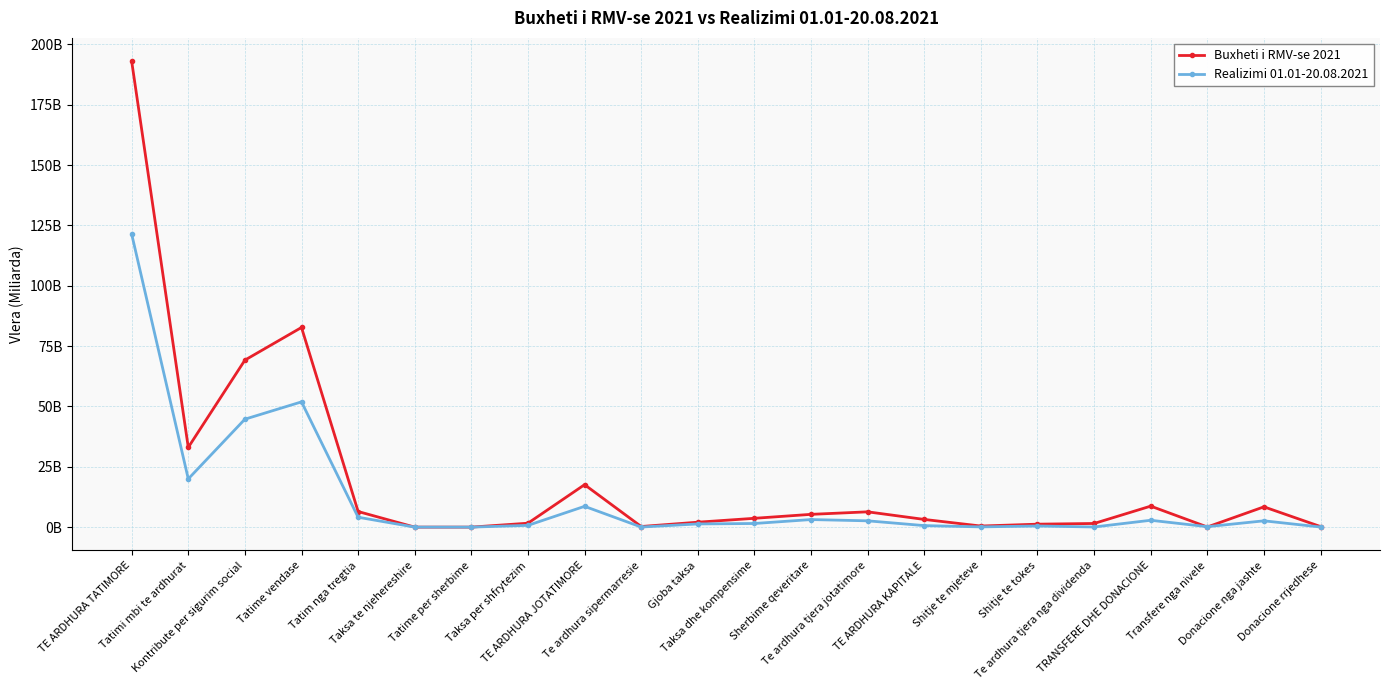

Reading right to left, list all the values displayed in this chart.

Buxheti i RMV-se 2021: 0.2	8.4	0.1	8.7	1.5	1.2	0.5	3.2	6.3	5.3	3.7	2.0	0.3	17.6	1.6	0.0	0.0	6.5	82.7	69.2	33.0	193.1
Realizimi 01.01-20.08.2021: 0.0	2.6	0.2	2.8	0.1	0.5	0.1	0.6	2.6	3.1	1.5	1.3	0.0	8.6	0.7	0.0	0.0	4.1	51.9	44.7	20.0	121.4